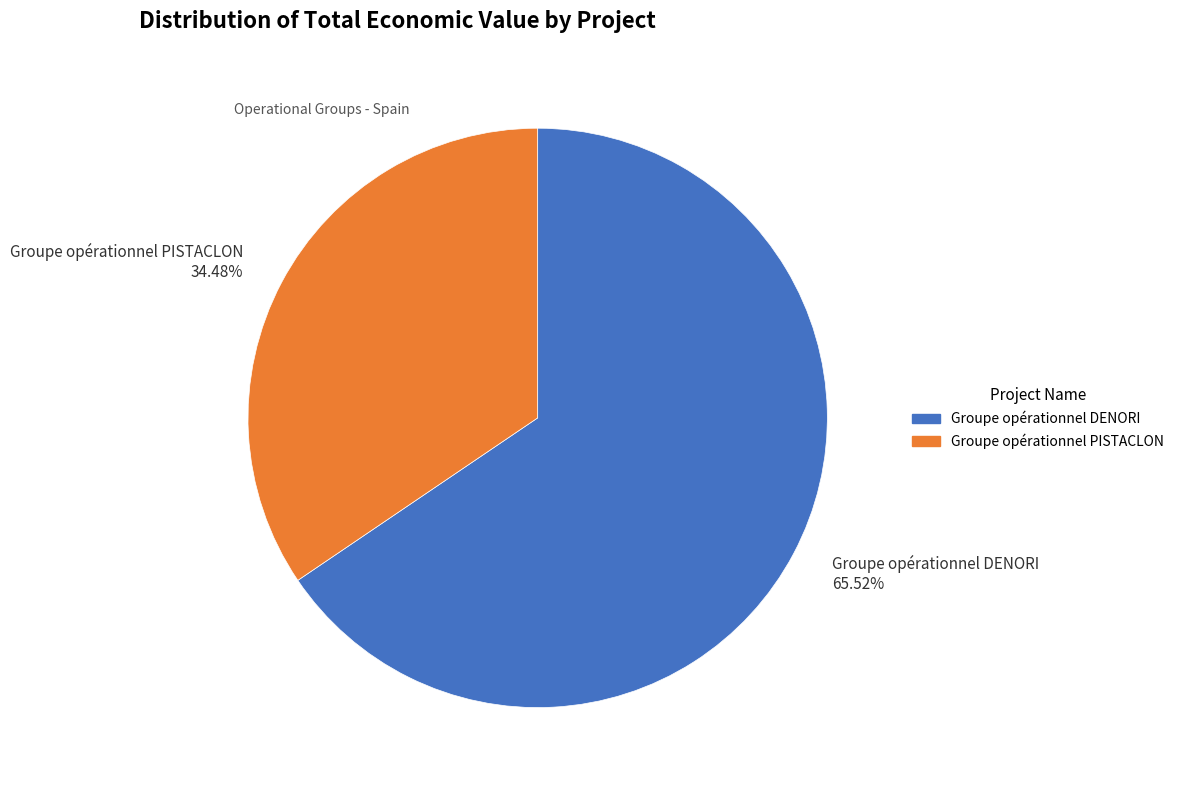

To the nearest percent, what is the combined percentage of Groupe opérationnel DENORI and Groupe opérationnel PISTACLON?

100%